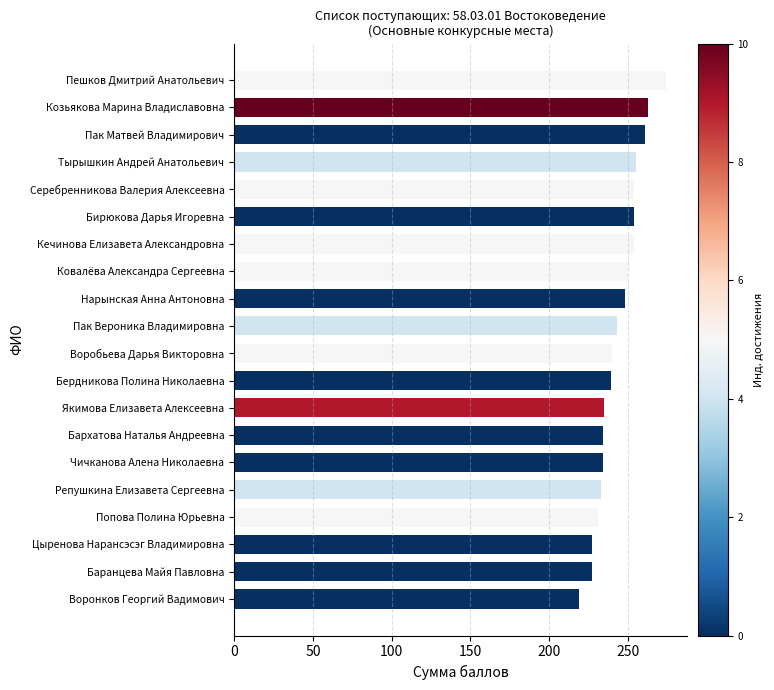

How many bars are there in total?

20